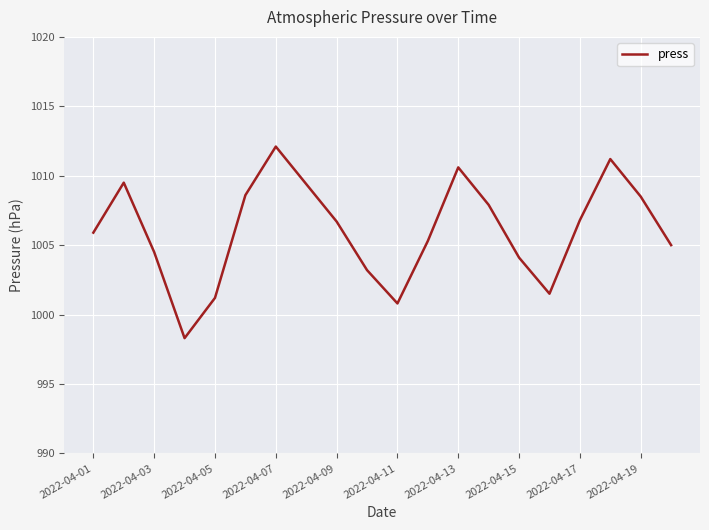

Count the number of data series in this chart.

1